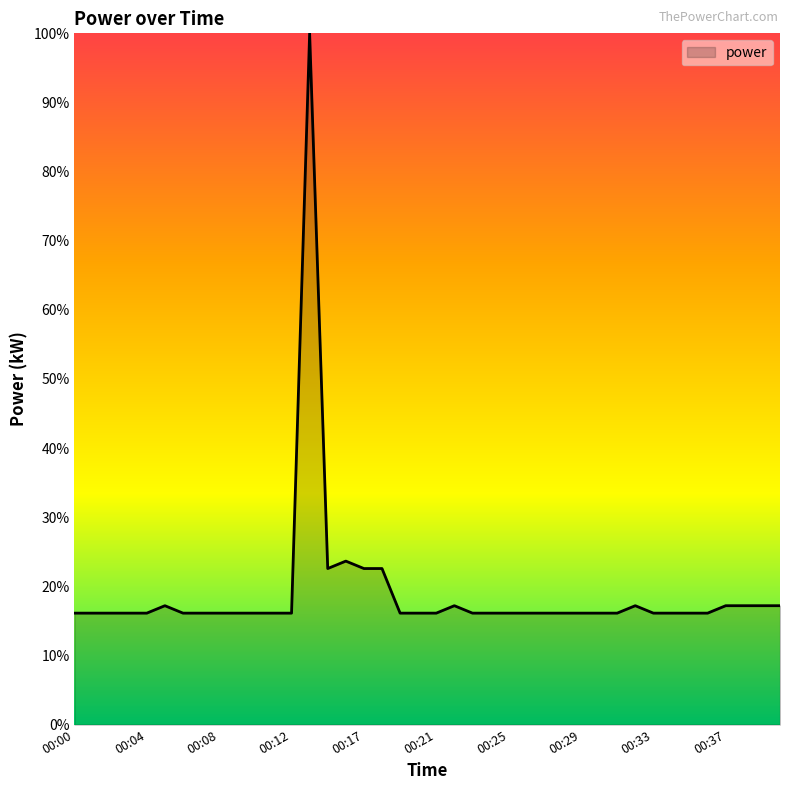

How many interior local valleys (lower than both neighbors) does the data have?

1